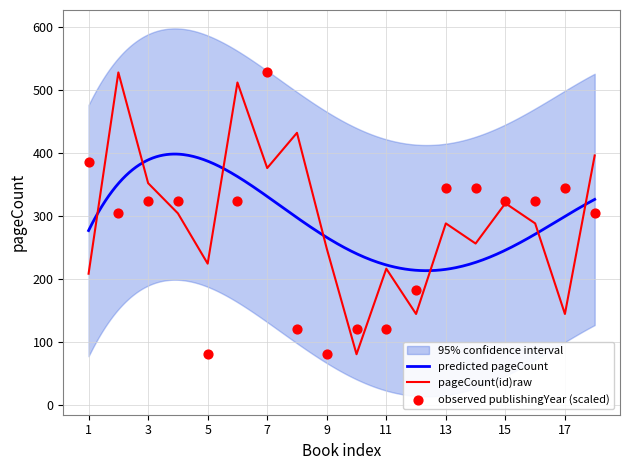

What is the highest value of the pageCount(id)raw series?

528